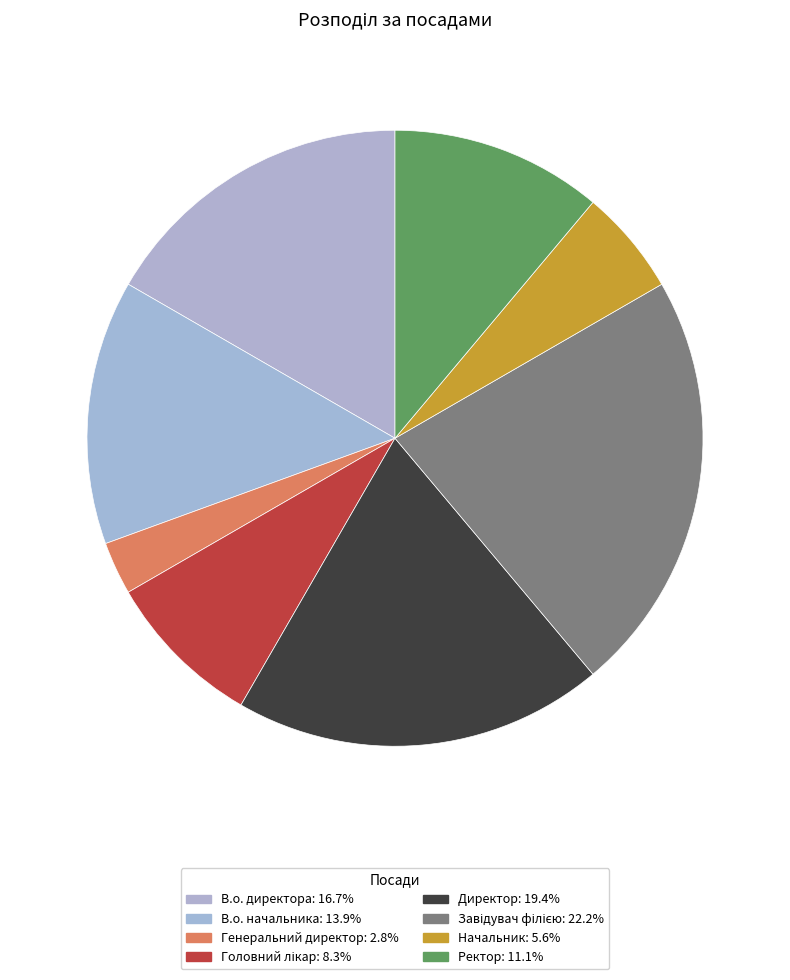

Is there a majority slice in this chart?

No